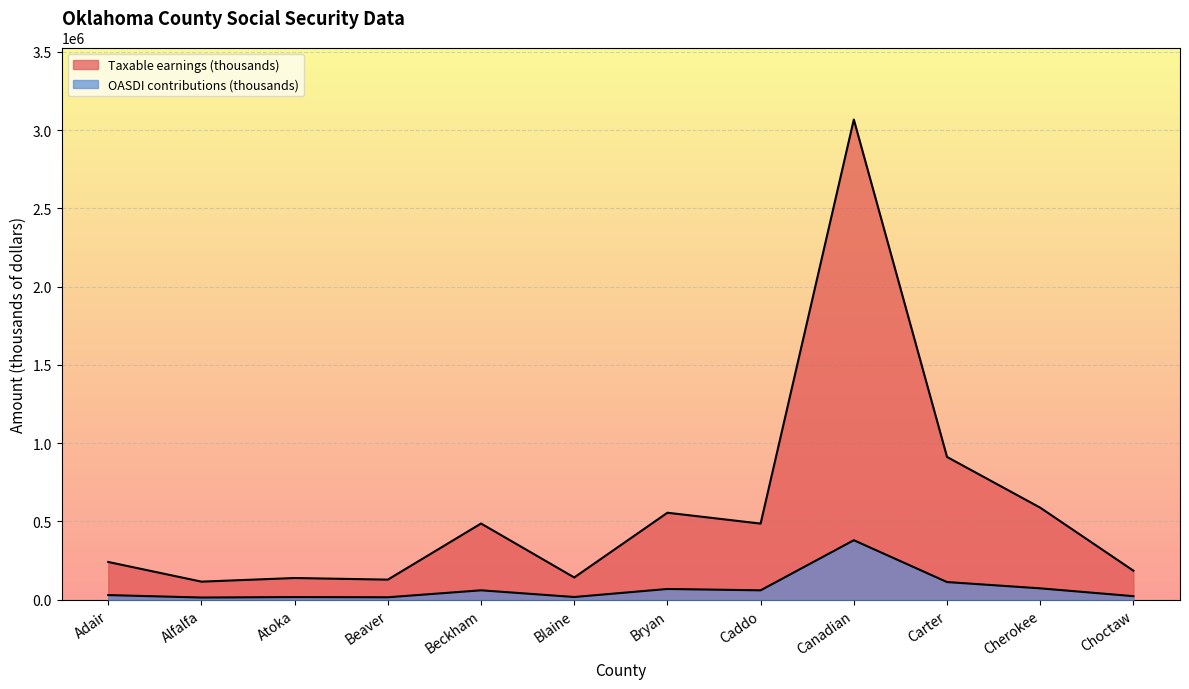

Where is the first local maximum for Taxable earnings (thousands)?

Atoka